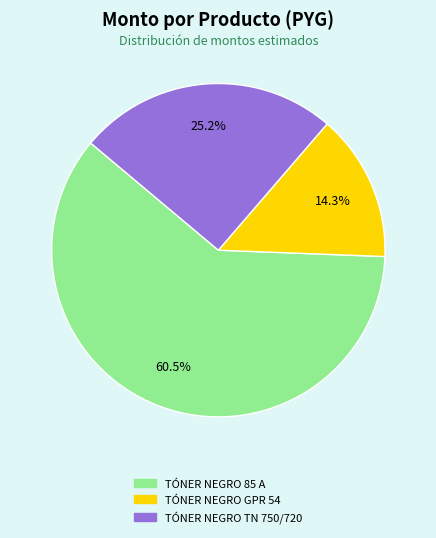

To the nearest percent, what percentage of the pie is TÓNER NEGRO TN 750/720?

25%